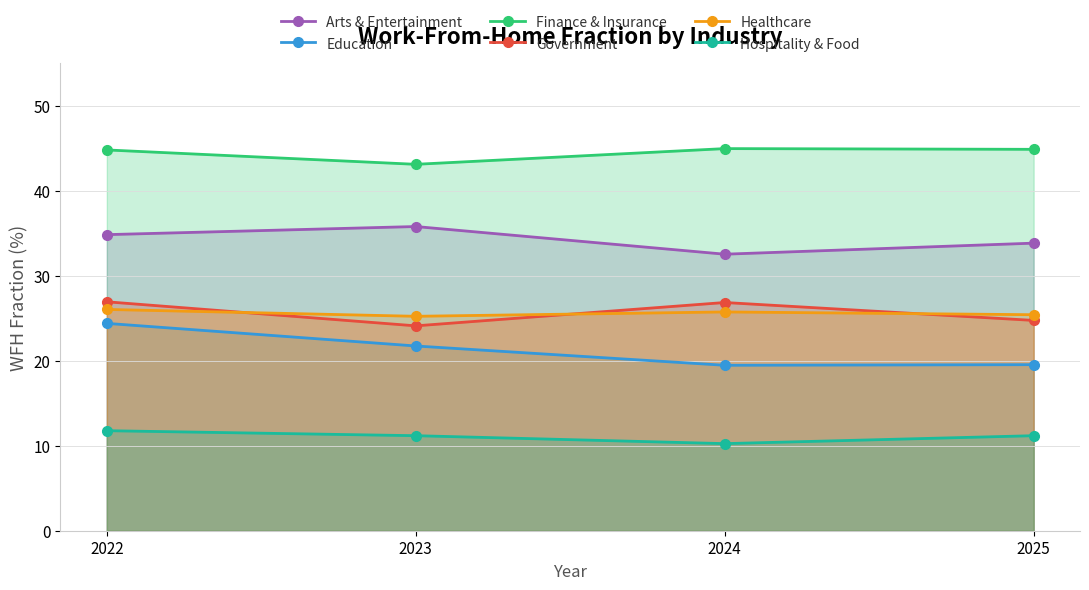

Count the number of categories in the chart.

4